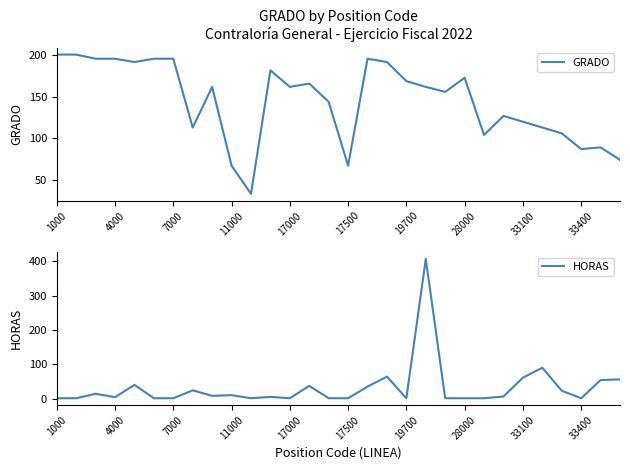

At which category does the chart reach its minimum across all series?

1000